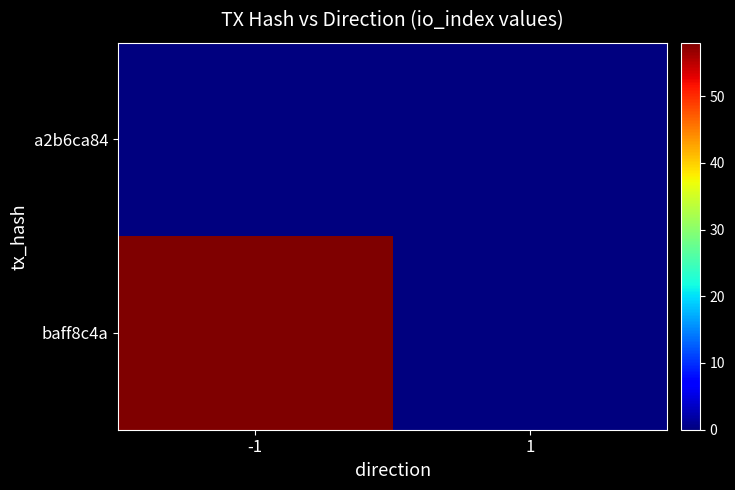

At which category does the chart reach its minimum across all series?

1